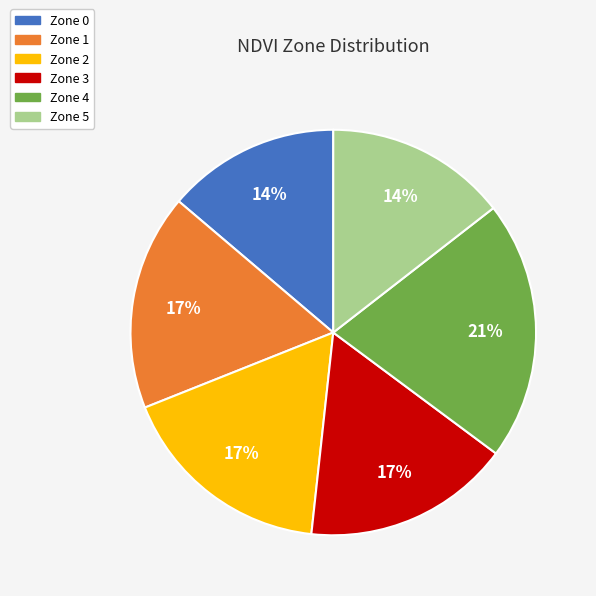

Is there any slice that represents more than half of the pie?

No